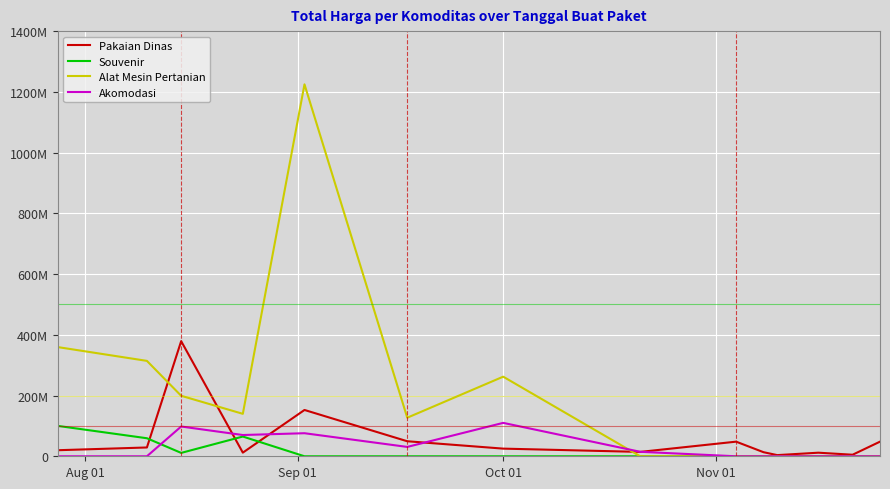

What are all the series names shown in the legend?

Pakaian Dinas, Souvenir, Alat Mesin Pertanian, Akomodasi